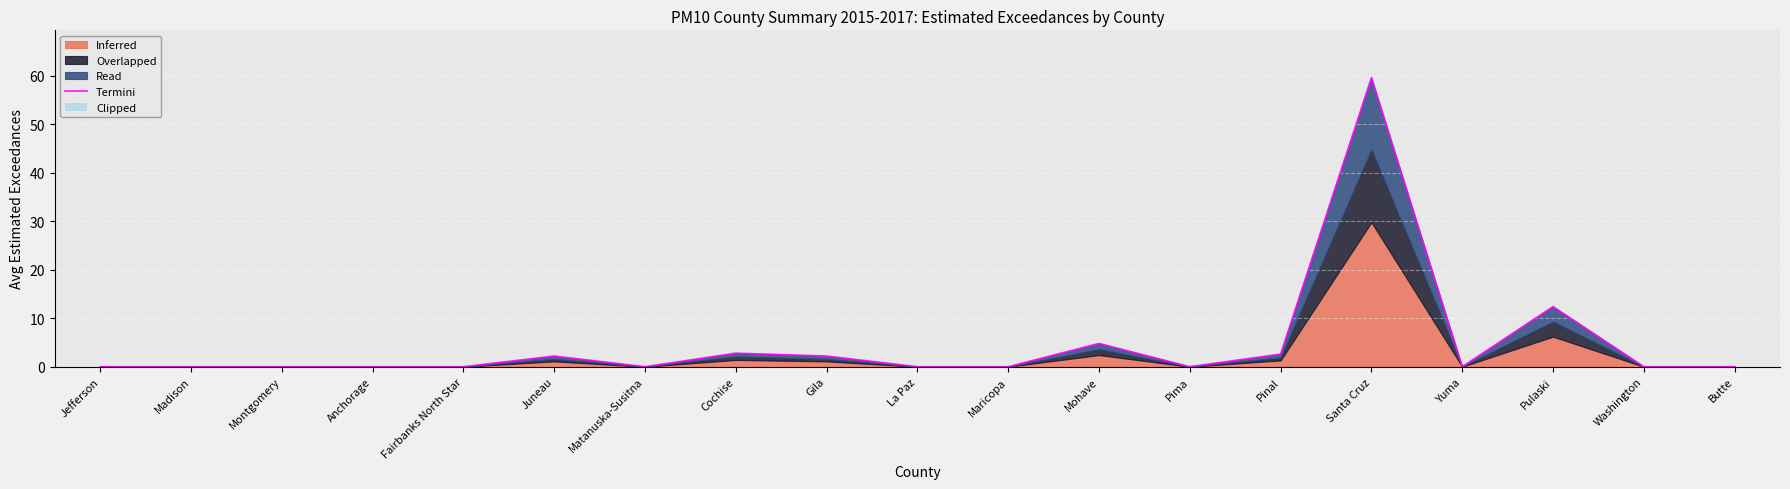

Between Washington and Cochise, which is larger?

Cochise